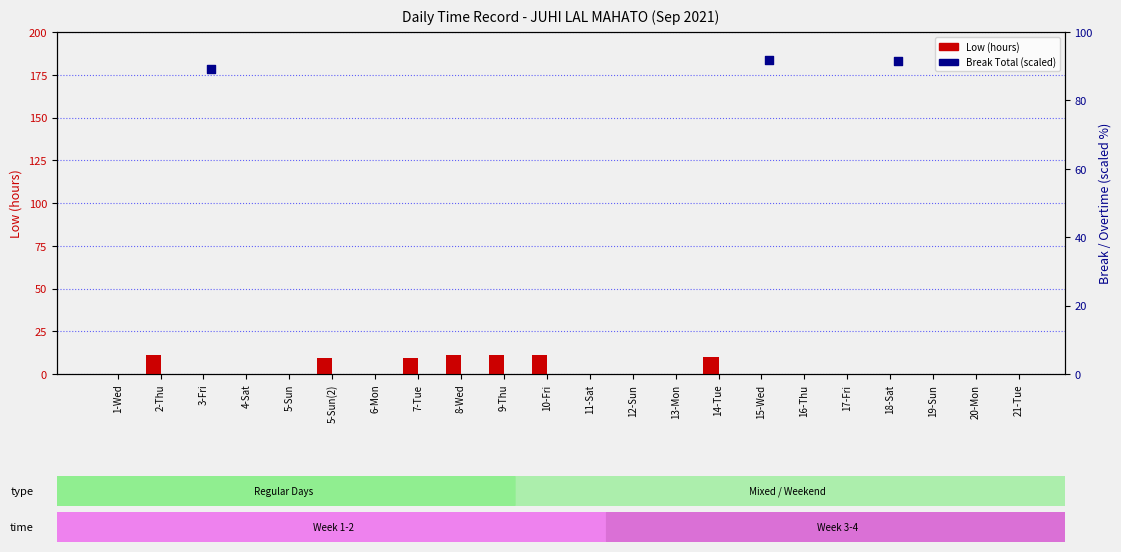

What is the change in value from 4-Sat to 8-Wed?

+11.0